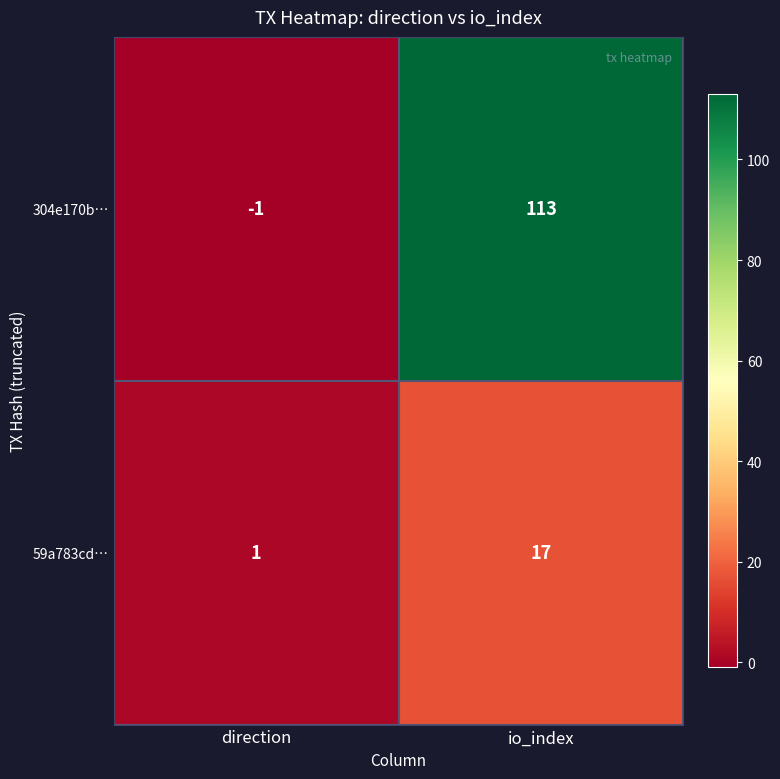

What is the average value of the 59a783cd… series?

9